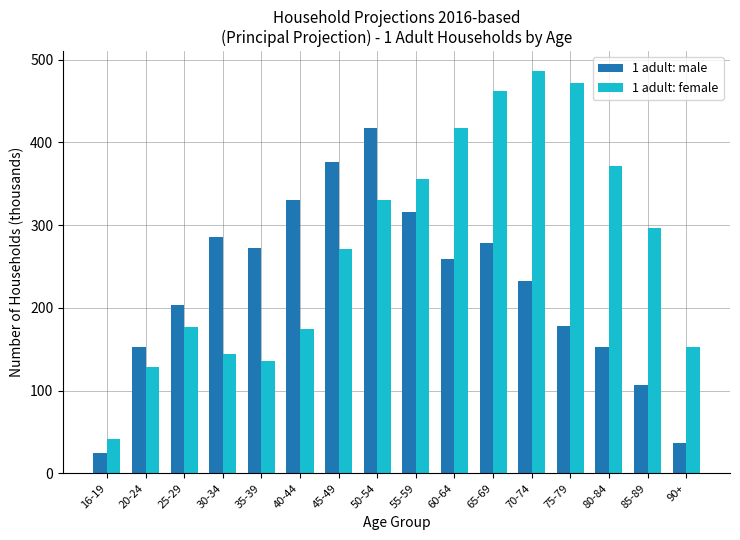

What is the sum of the 1 adult: male values at 30-34 and 60-64?

545